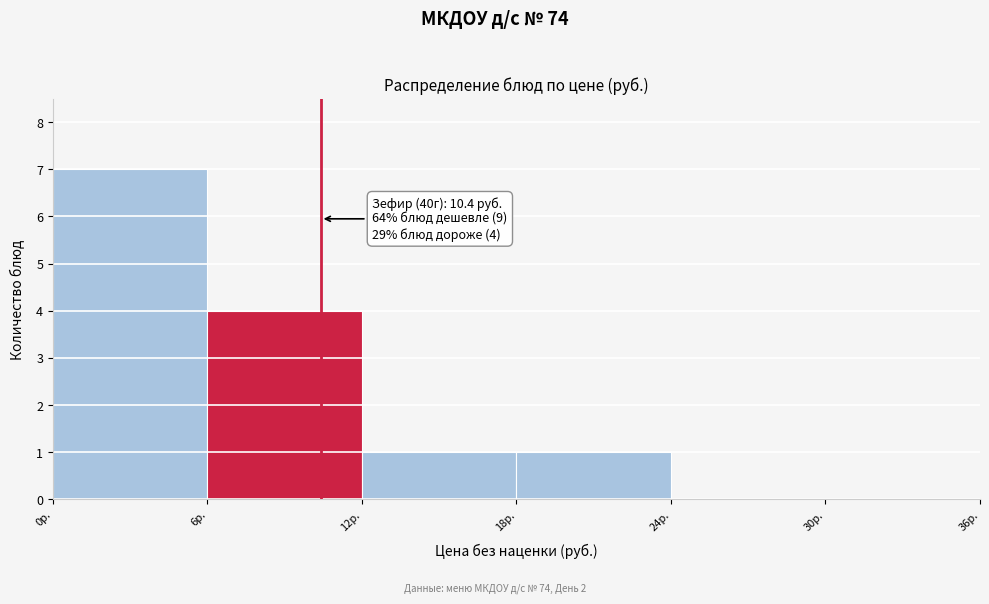

Which range on the x-axis has the tallest bar?

0 to 6